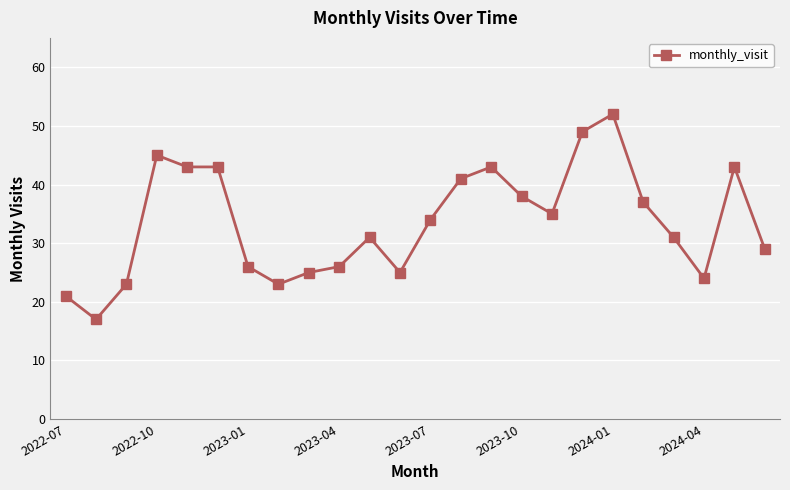

What is the smallest value displayed?

17